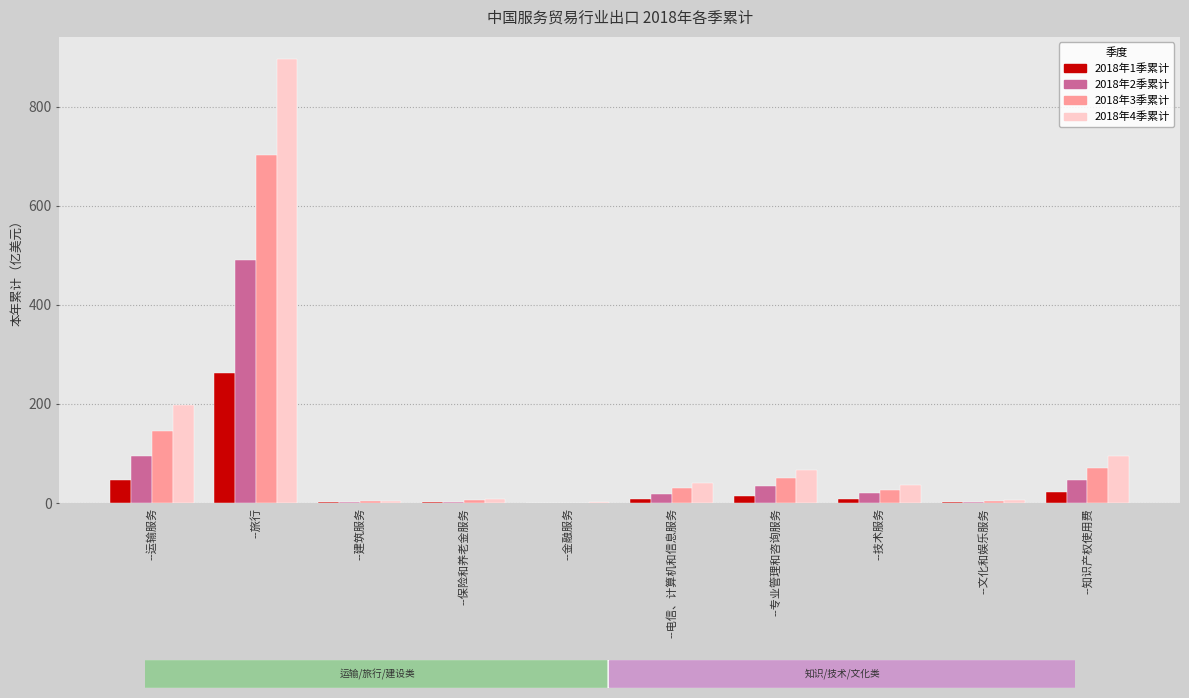

What is the total value across all series at --运输服务?

485.1